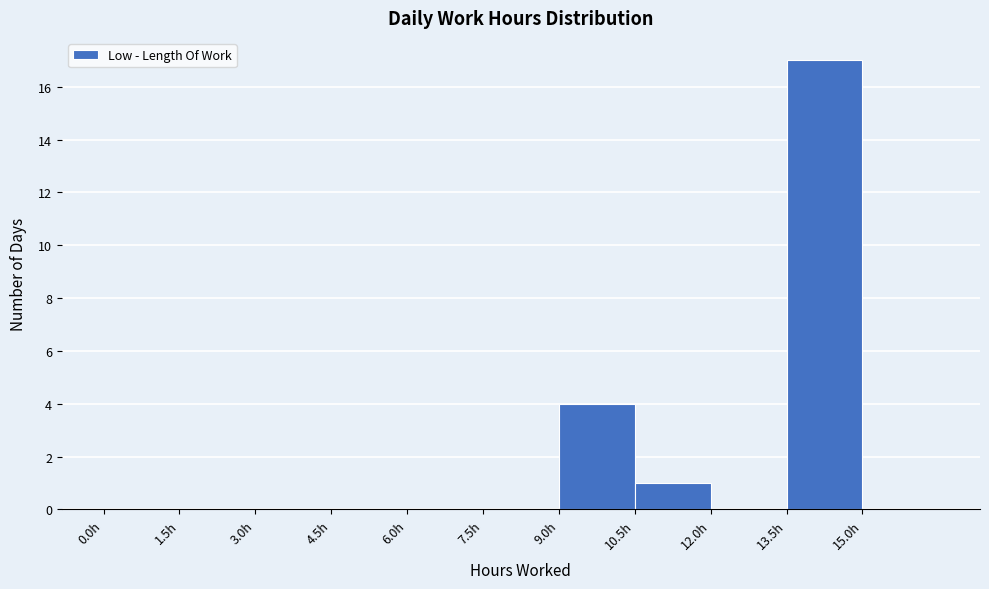

What is the height of the bar covering 9.0 to 10.5 on the x-axis? Neither the bar edges nor the heights are printed on the chart, so give them approximately, as read against the axes.

4